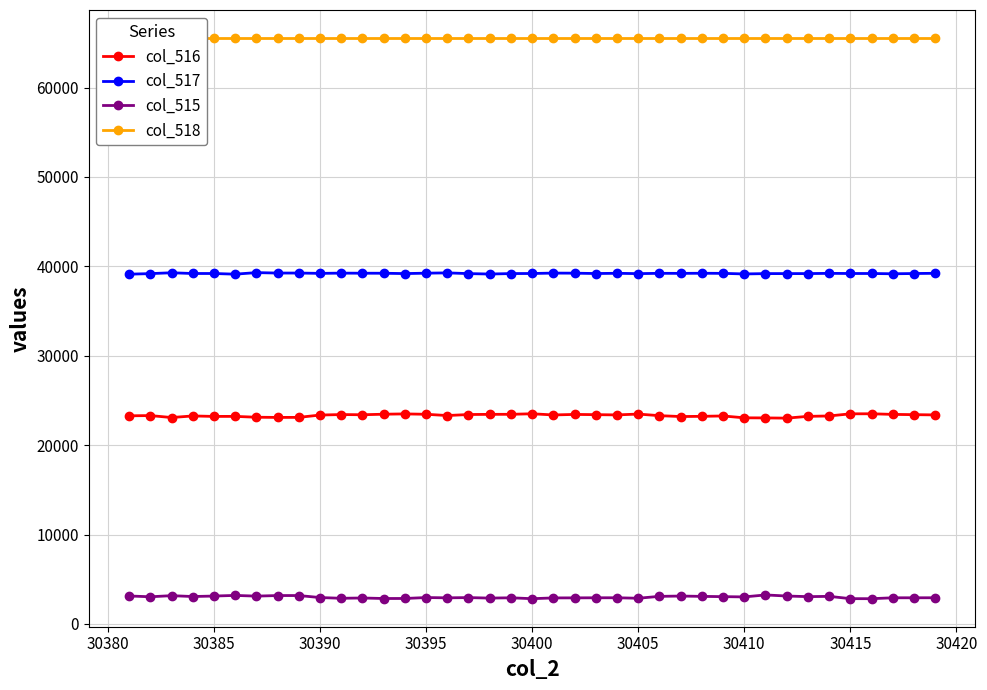

What is the value of the col_517 point at the 37th from the left?

39168